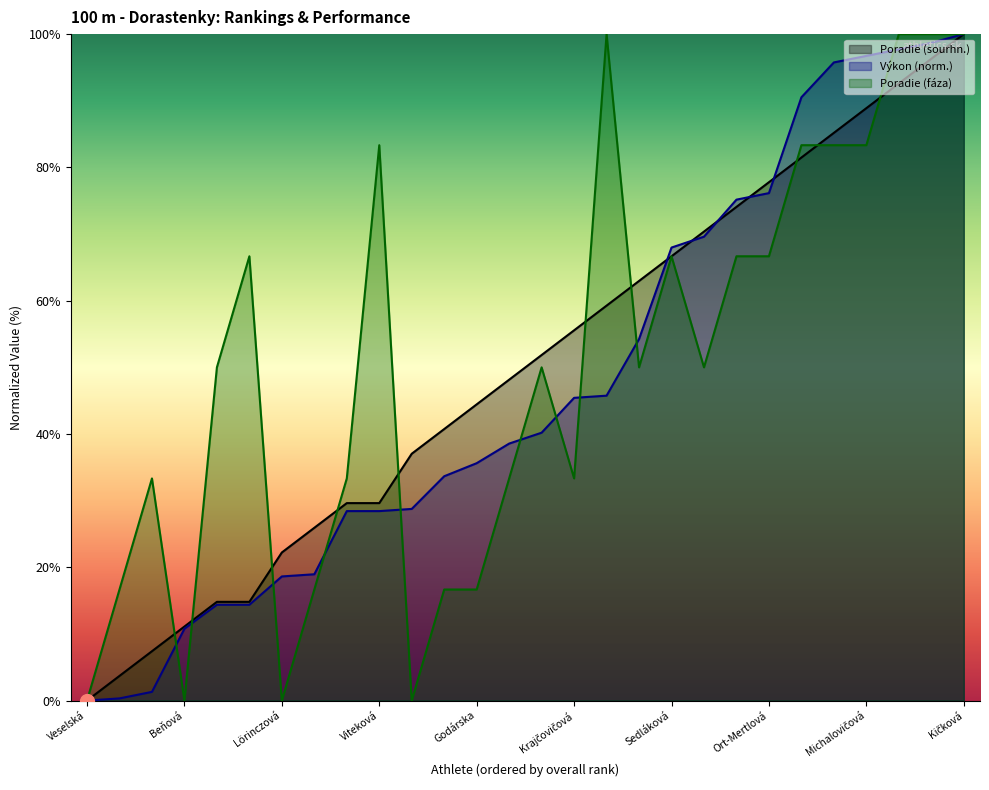

Between Veselská and Mnichova, which series saw the biggest shift?

Poradie (sourhn.)